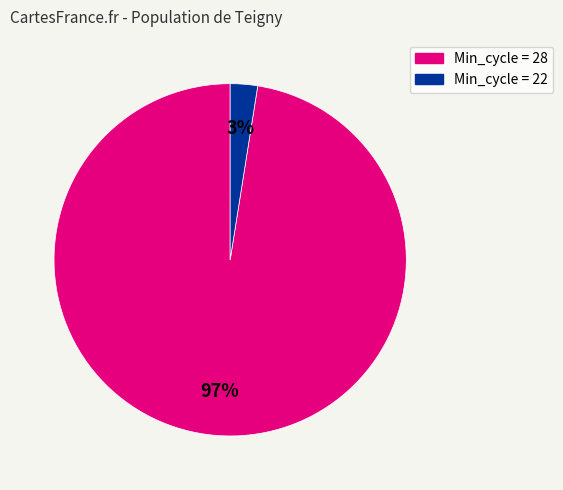

Combined, do Min_cycle = 22 and Min_cycle = 28 account for over 50%?

Yes